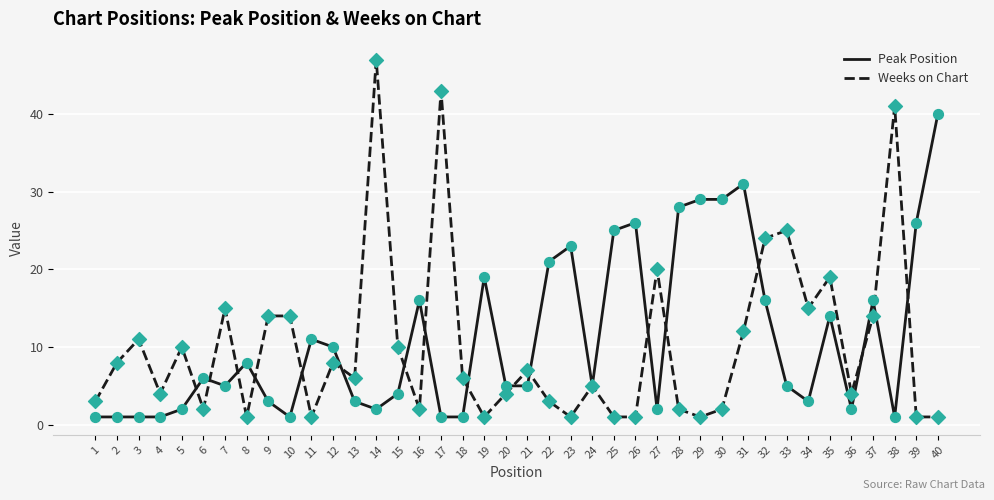

Which label corresponds to the largest value in the chart?

14